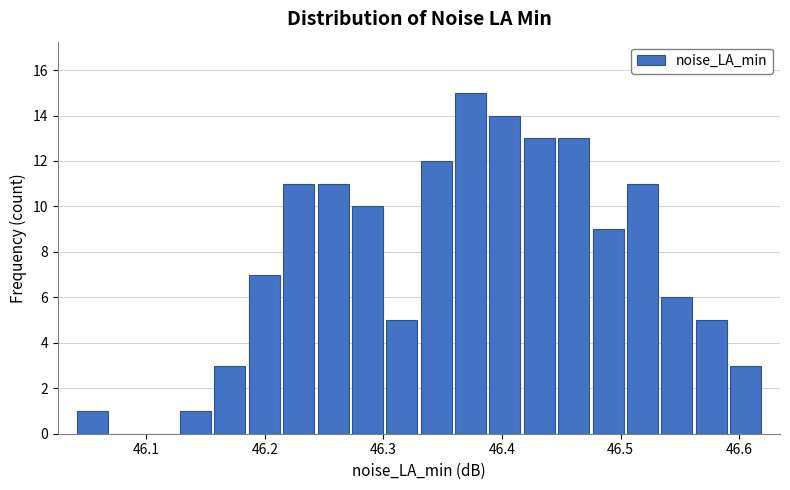

Around what value on the x-axis is the tallest bar? Give the approximate position of its centre, as read against the axis.

46.37